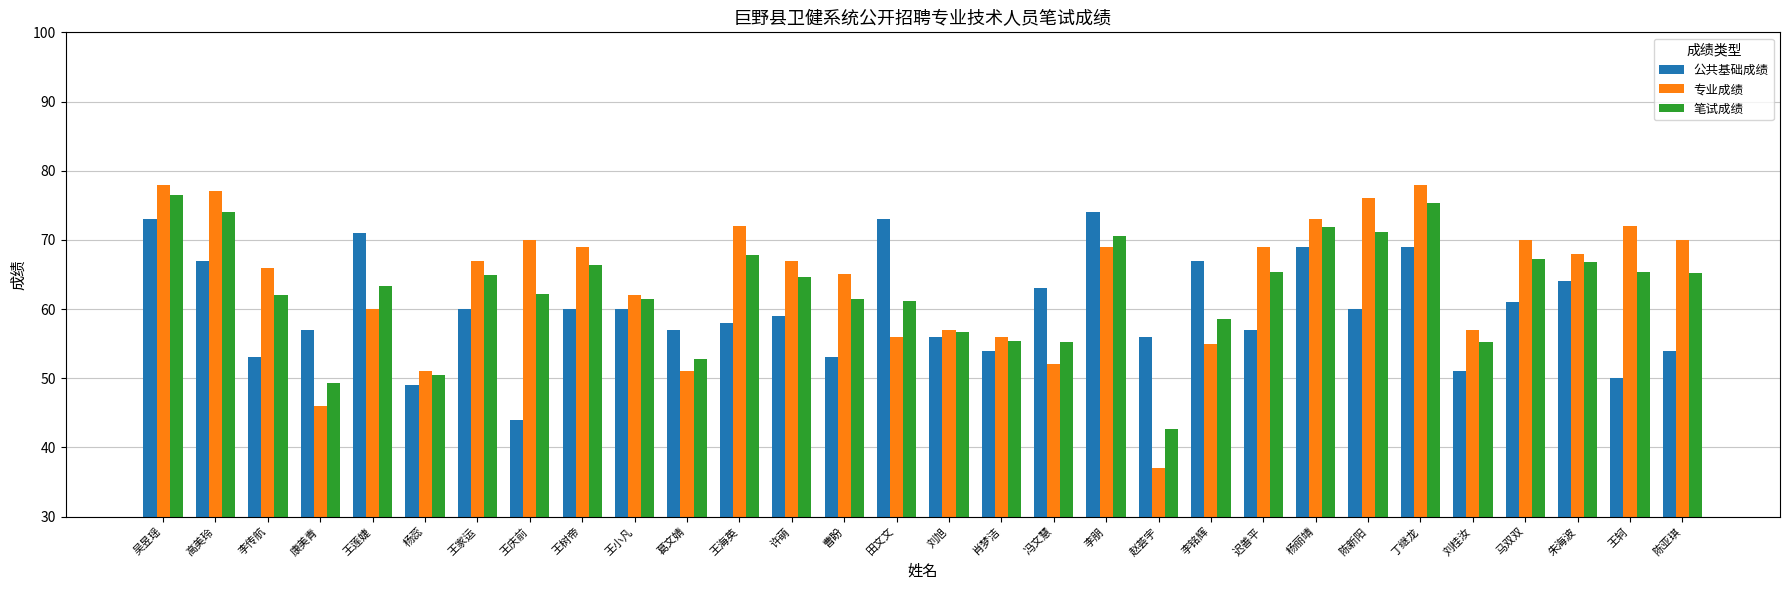

Between 肖梦洁 and 李铭辉, which series saw the biggest shift?

公共基础成绩